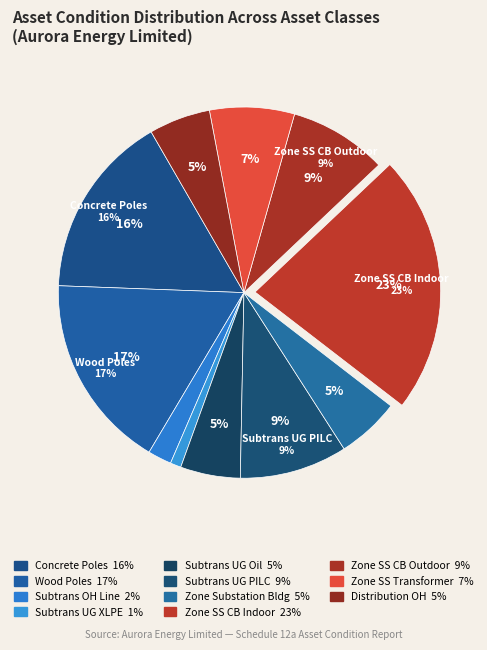

Is there any slice that represents more than half of the pie?

No